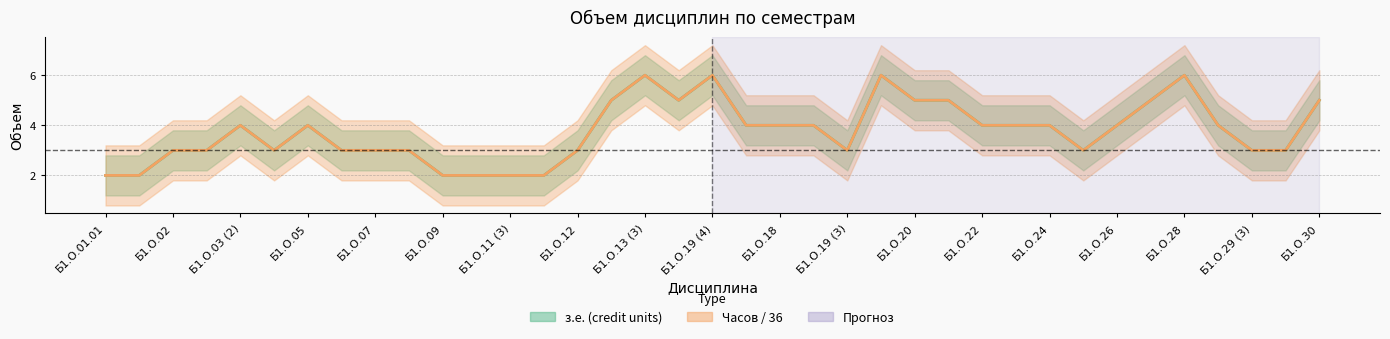

Which series changed the most between Б1.О.08 and Б1.О.26?

з.е. (credit units)